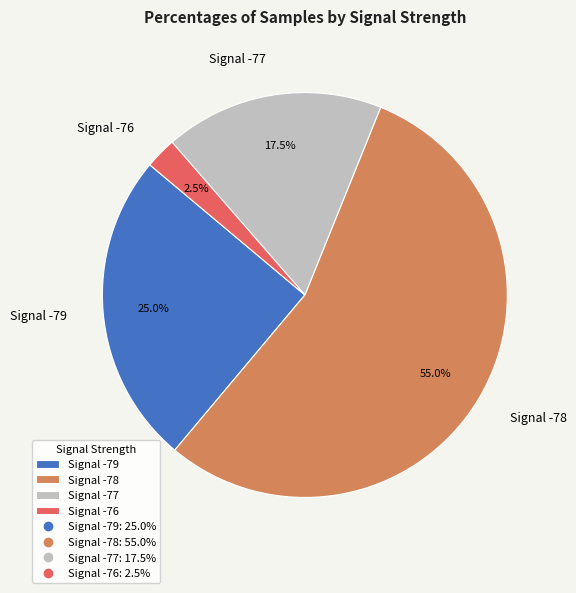

Is there a majority slice in this chart?

Yes